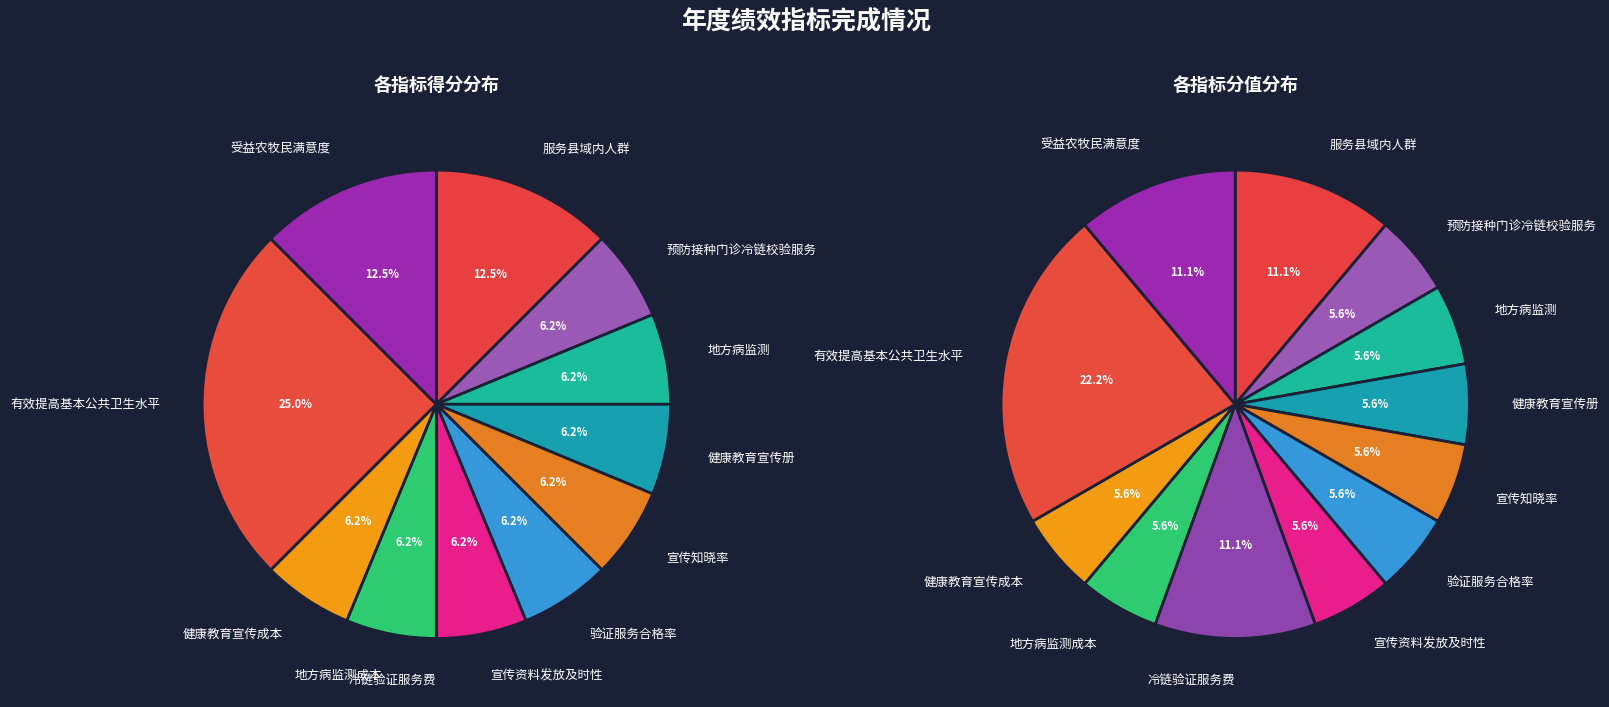

Rank the categories by value from lowest to highest.

冷链验证服务费, 预防接种门诊冷链校验服务, 地方病监测, 健康教育宣传册, 宣传知晓率, 验证服务合格率, 宣传资料发放及时性, 地方病监测成本, 健康教育宣传成本, 服务县域内人群, 受益农牧民满意度, 有效提高基本公共卫生水平